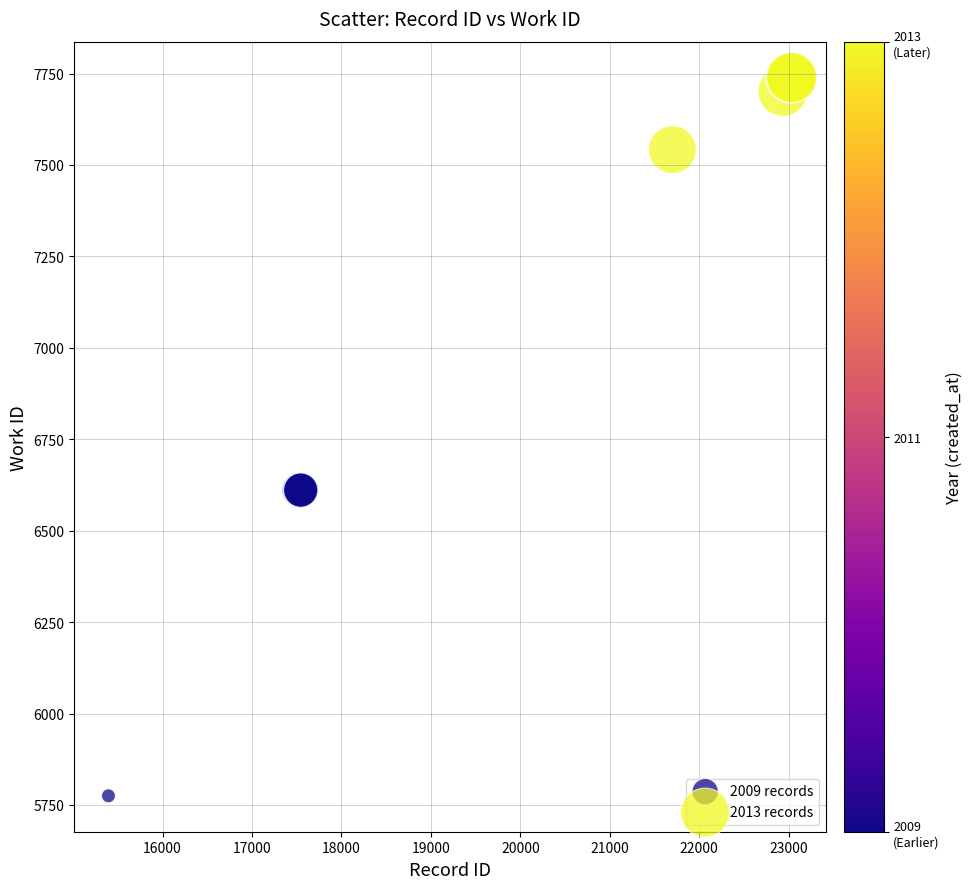

Which series contains the highest Y value?

2013 records